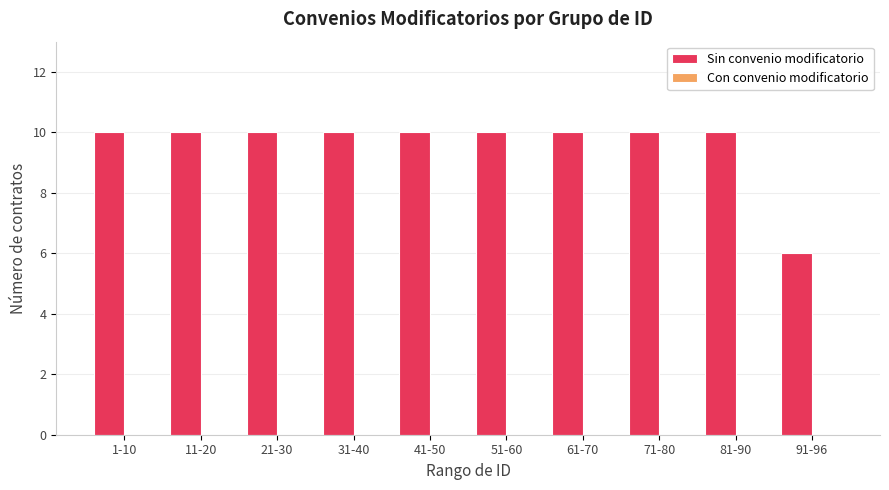

Approximately how many times larger is the value at 21-30 compared to 11-20?

1.0